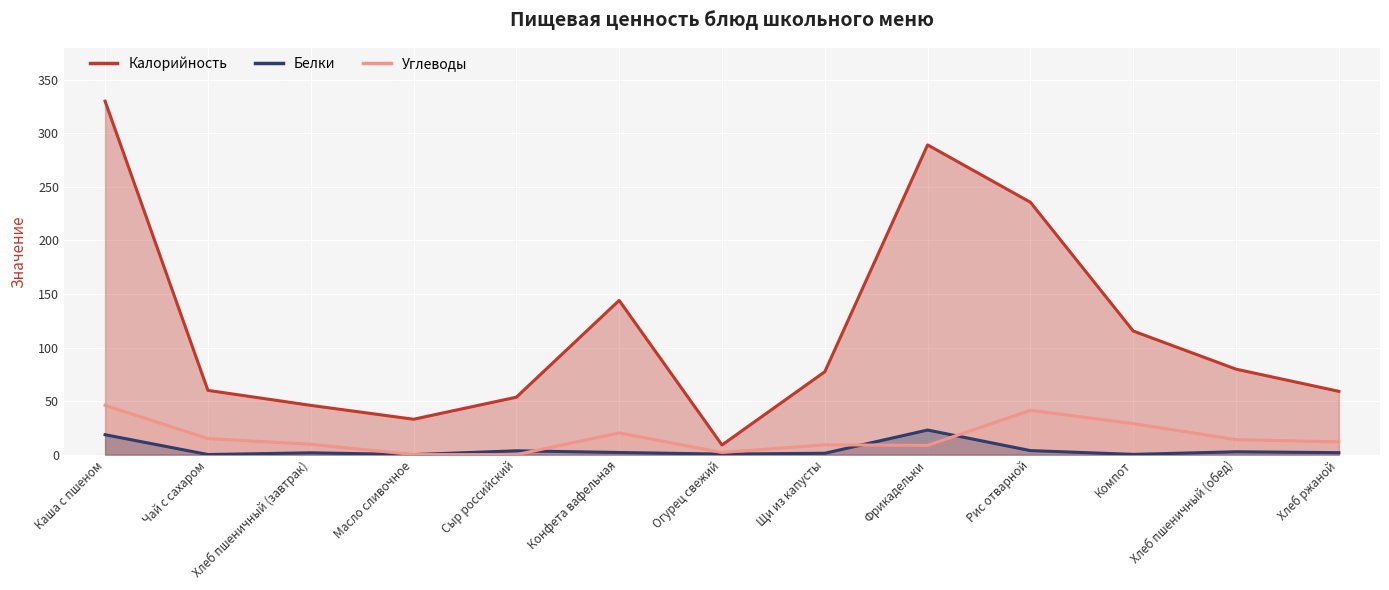

What is the average value of the Белки series?

4.6